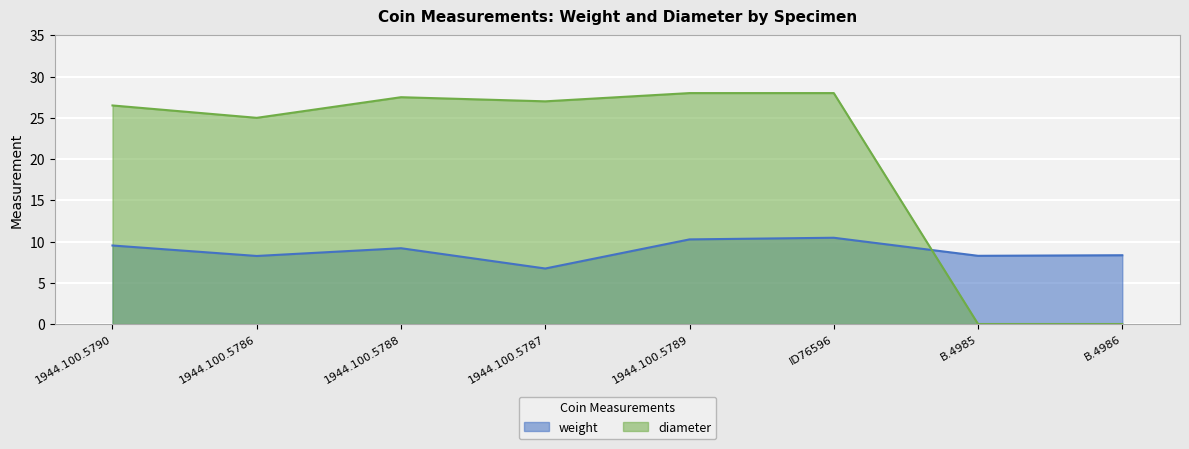

Reading right to left, what are all the values shown in this chart?

weight: 8.3	8.3	10.5	10.3	6.7	9.2	8.2	9.5
diameter: 0.0	0.0	28.0	28.0	27.0	27.5	25.0	26.5